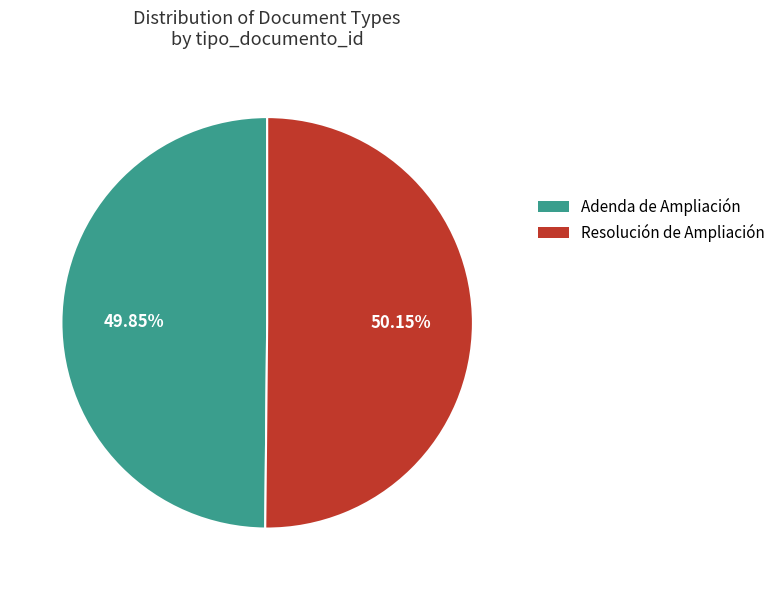

Approximately how many times larger is the value at Adenda de Ampliación compared to Resolución de Ampliación?

1.0